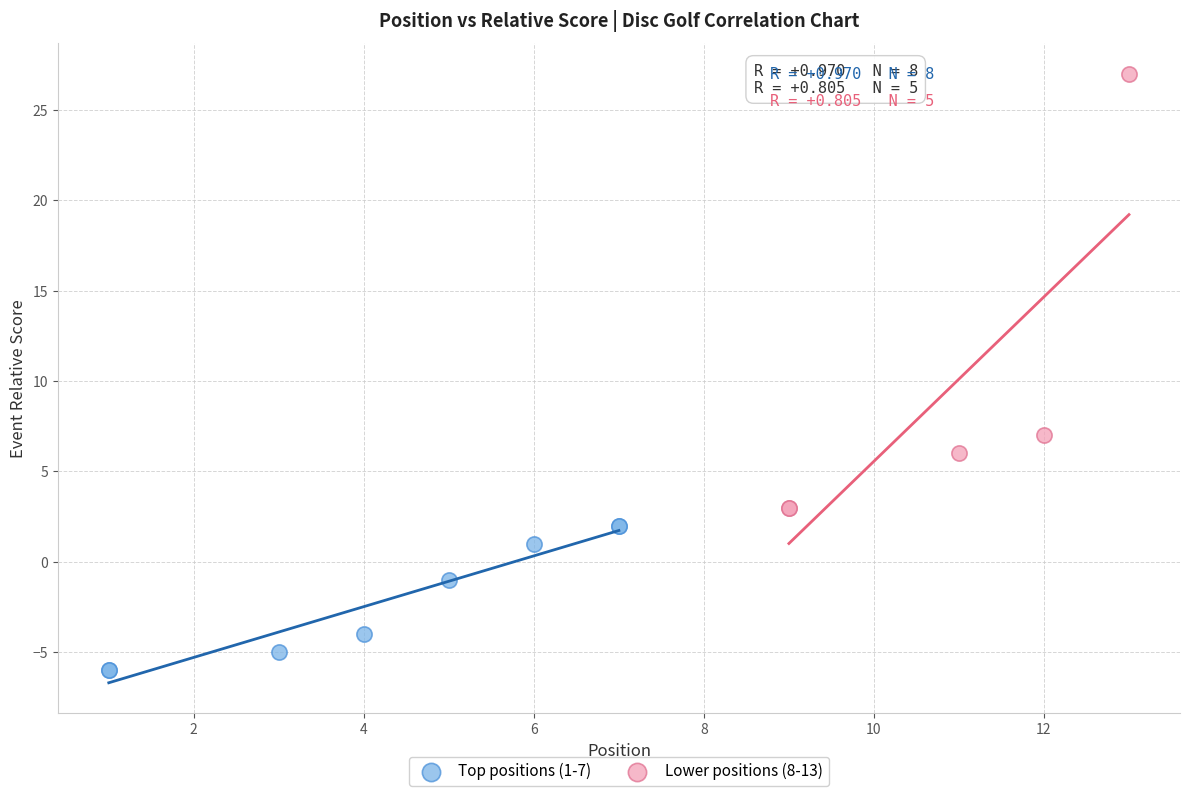

Which series reaches the maximum Y coordinate?

Lower positions (8-13)